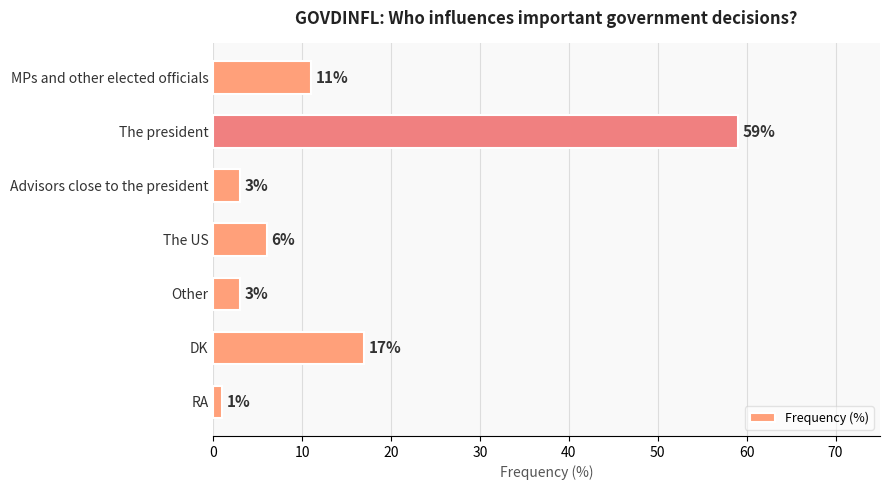

What is the label of the 7th bar from the bottom?

MPs and other elected officials